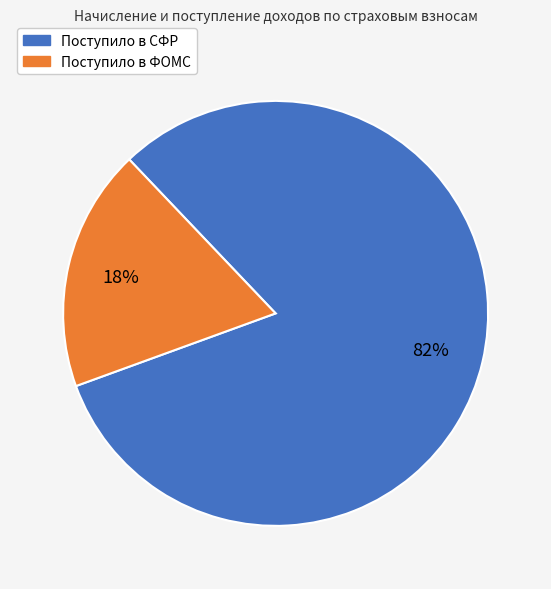

Combined, do Поступило в ФОМС and Поступило в СФР account for over 50%?

Yes